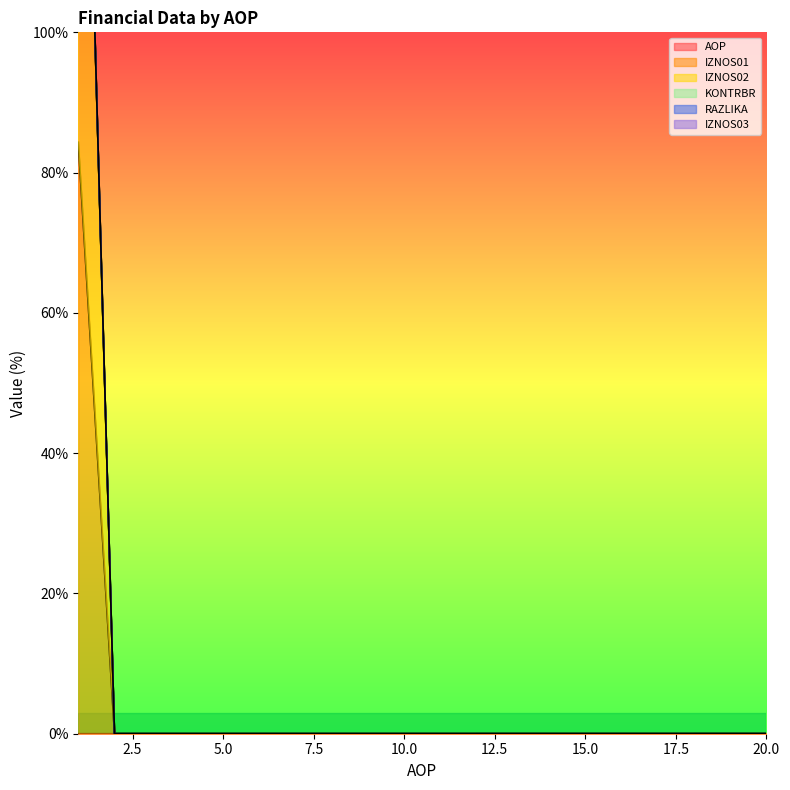

At which category does the chart reach its peak across all series?

1